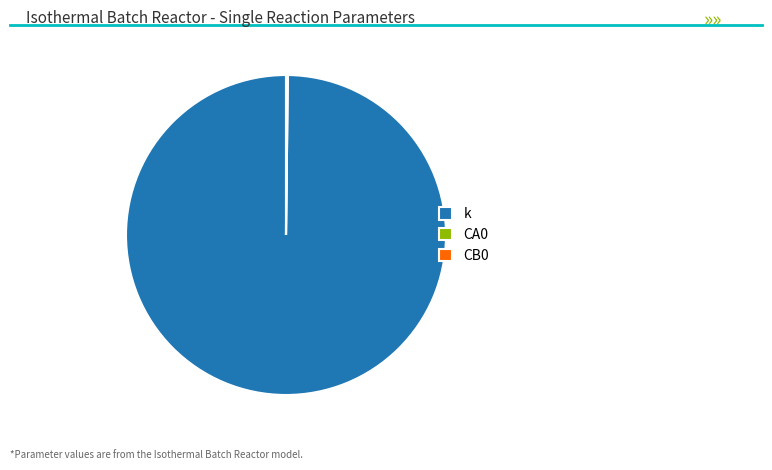

Which category accounts for the majority?

k